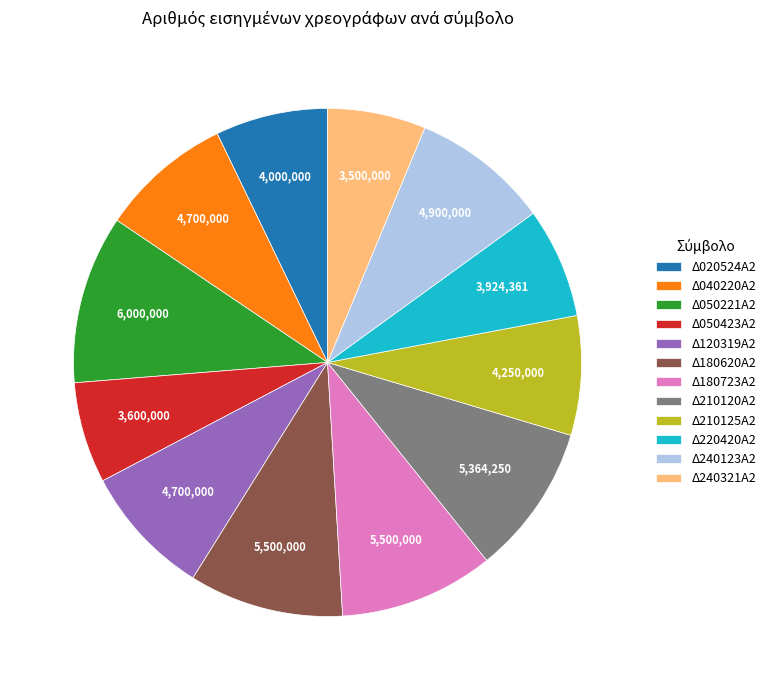

Which category has the biggest portion of the pie?

Δ050221Α2